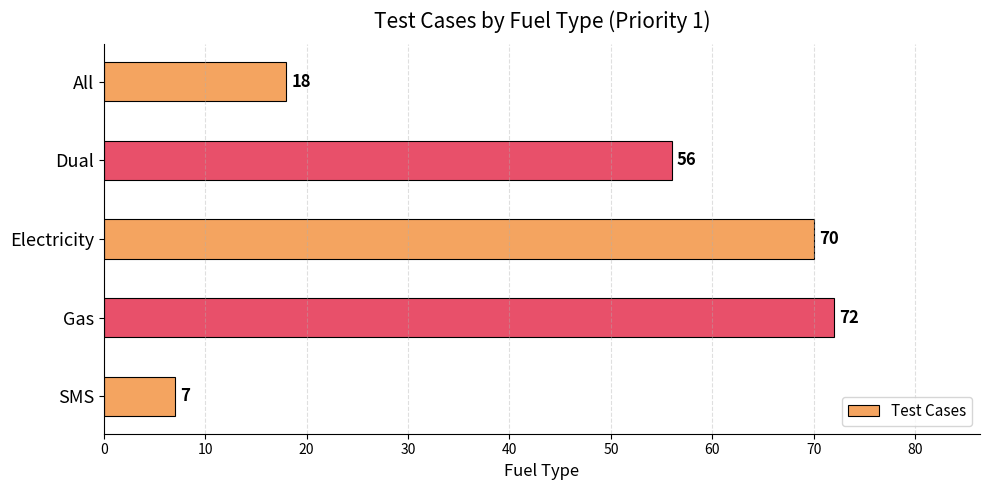

What is the difference between the second highest and minimum values?

63